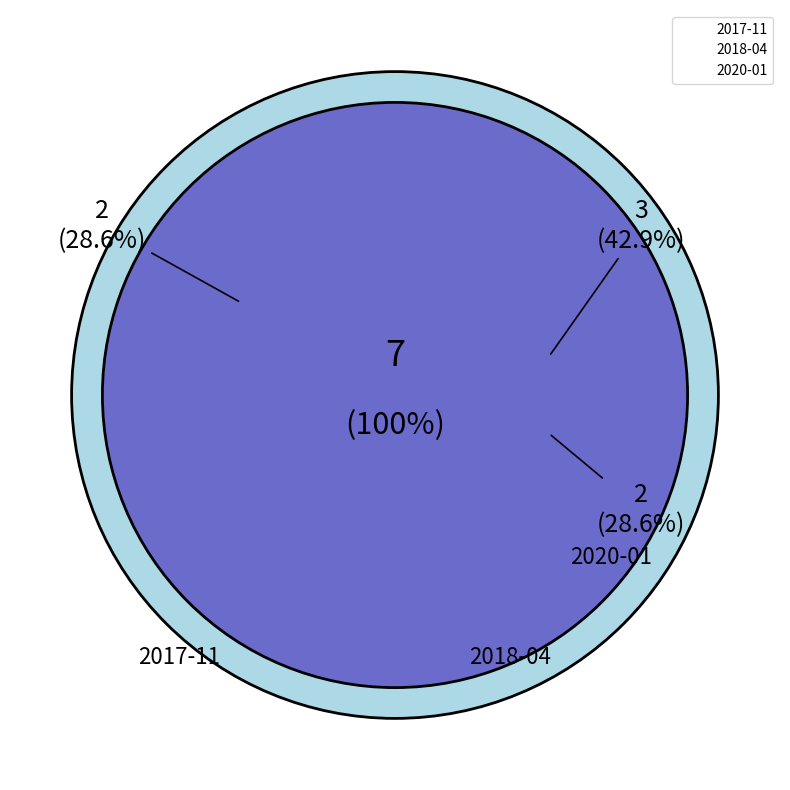

To the nearest percent, what is the difference between the largest and smallest slice percentages?

14%